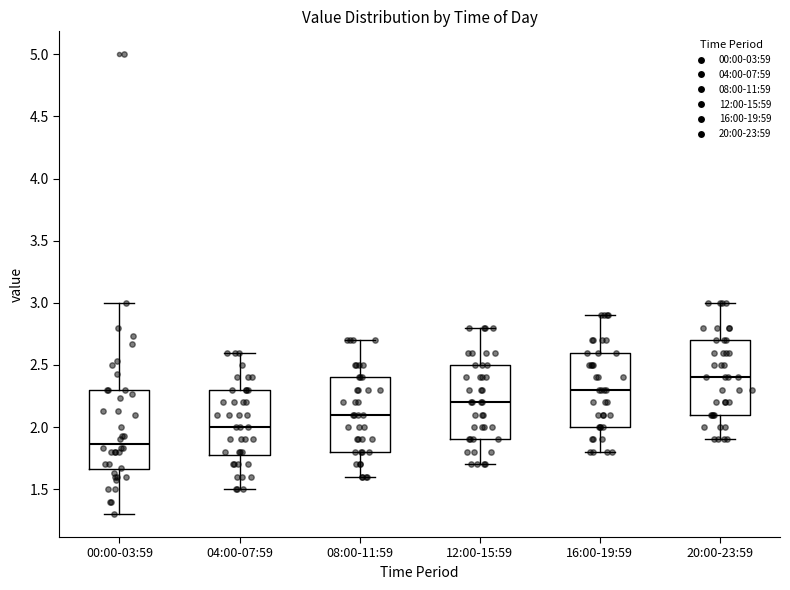

Where is the lower edge of the box for 00:00-03:59 on the y-axis? The values are not printed on the chart, so give them approximately, as read against the axis.

1.65